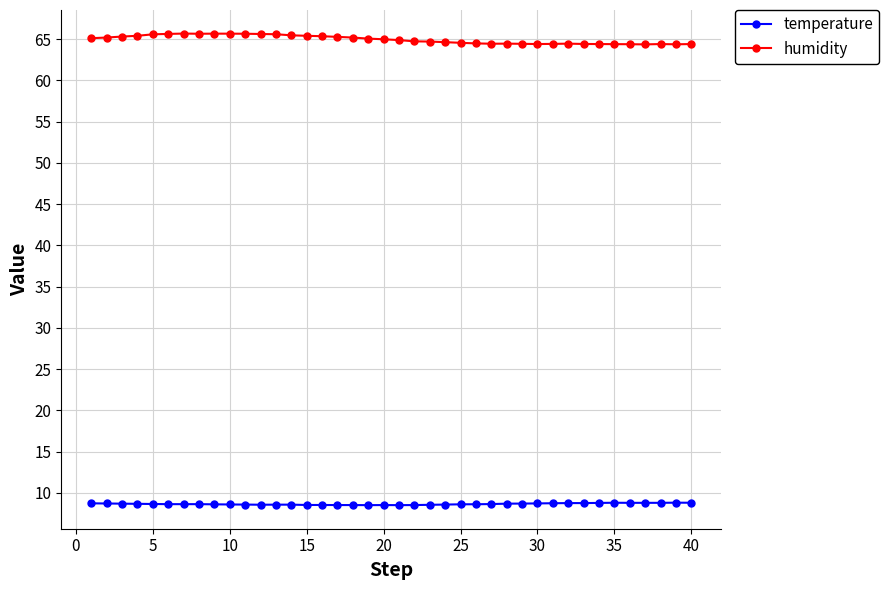

At how many categories does at least one series exceed 21?

40